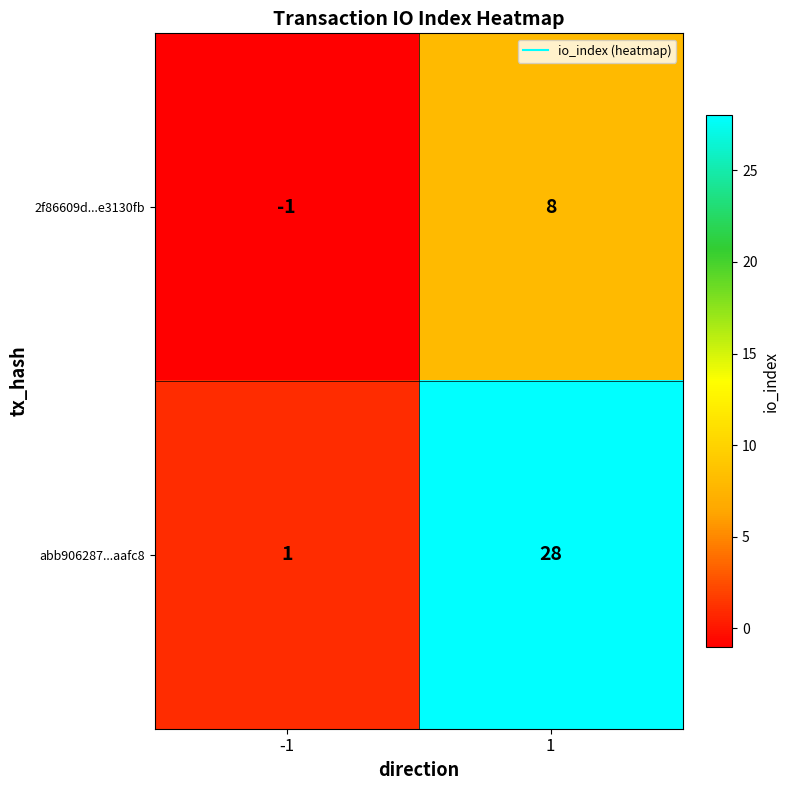

What is the spread (max minus min) of values at -1?

2